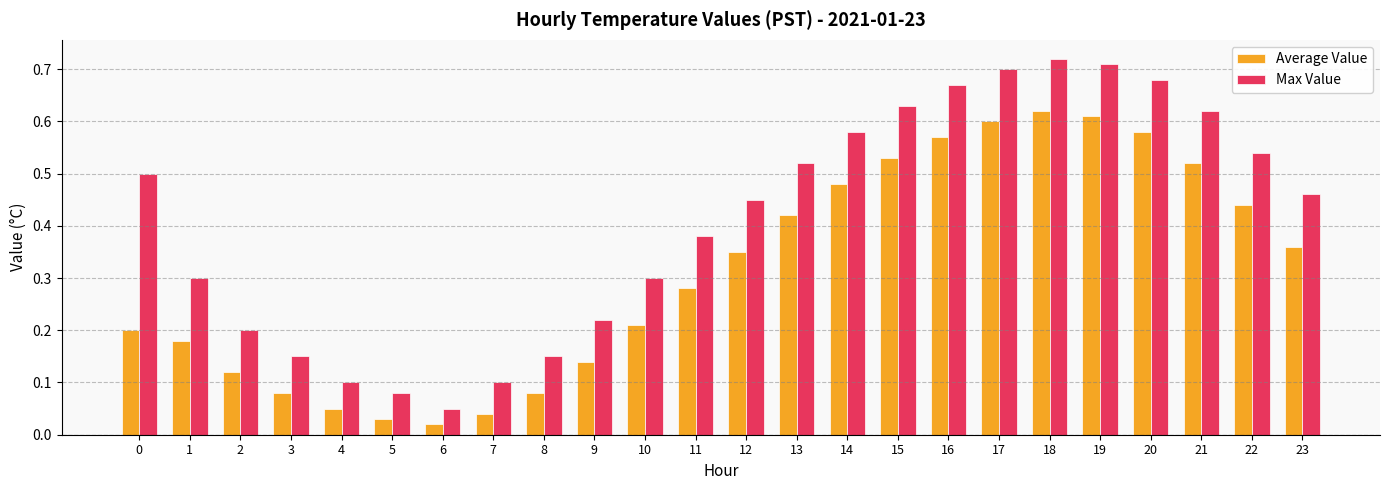

Are the bars horizontal?

No